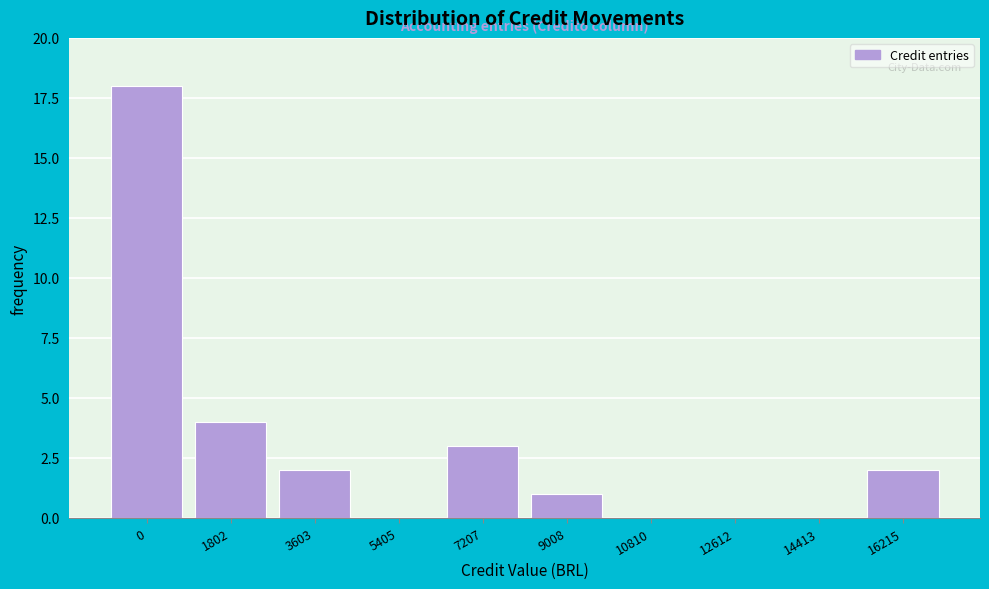

Reading left to right, list all the values displayed in this chart.

0=18	1802=4	3603=2	5405=0	7207=3	9008=1	10810=0	12612=0	14413=0	16215=2